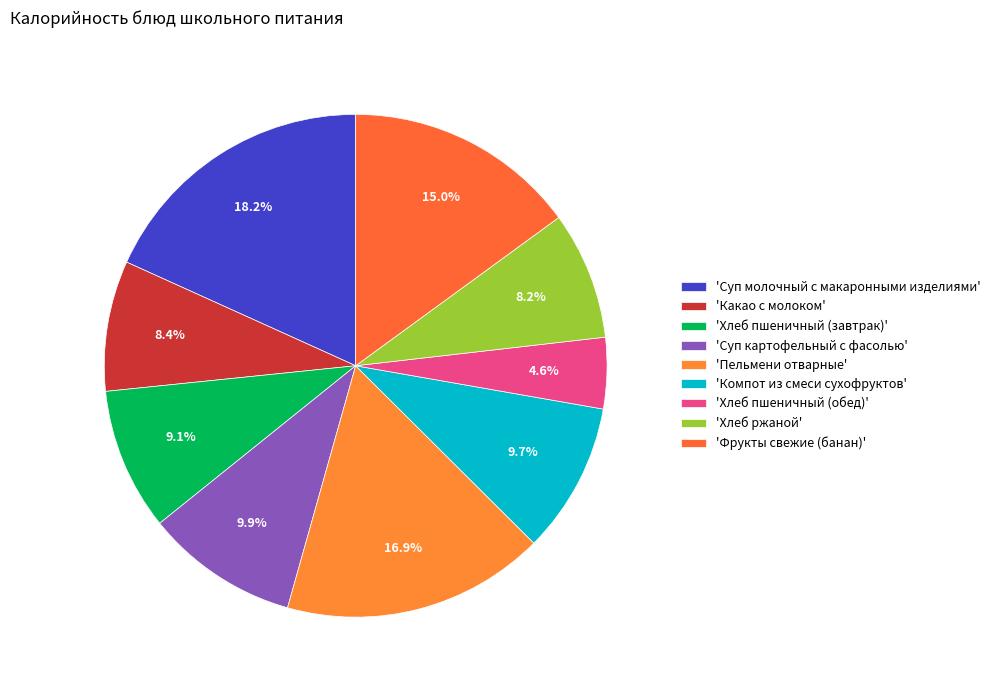

Count the number of slices in the pie.

9